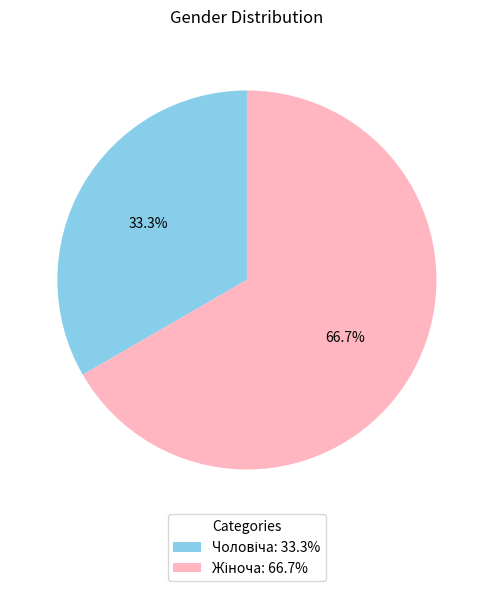

Does any single category account for the majority?

Yes